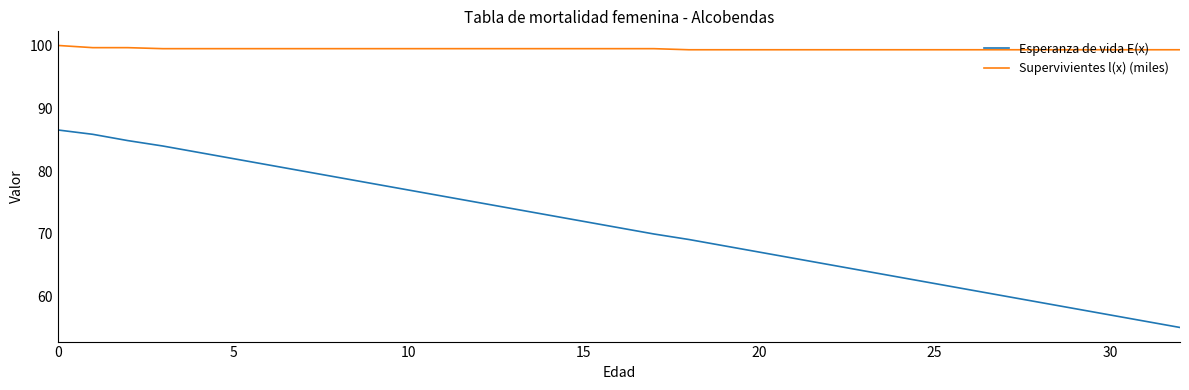

True or false: Esperanza de vida E(x) and Supervivientes l(x) (miles) intersect in this chart.

False